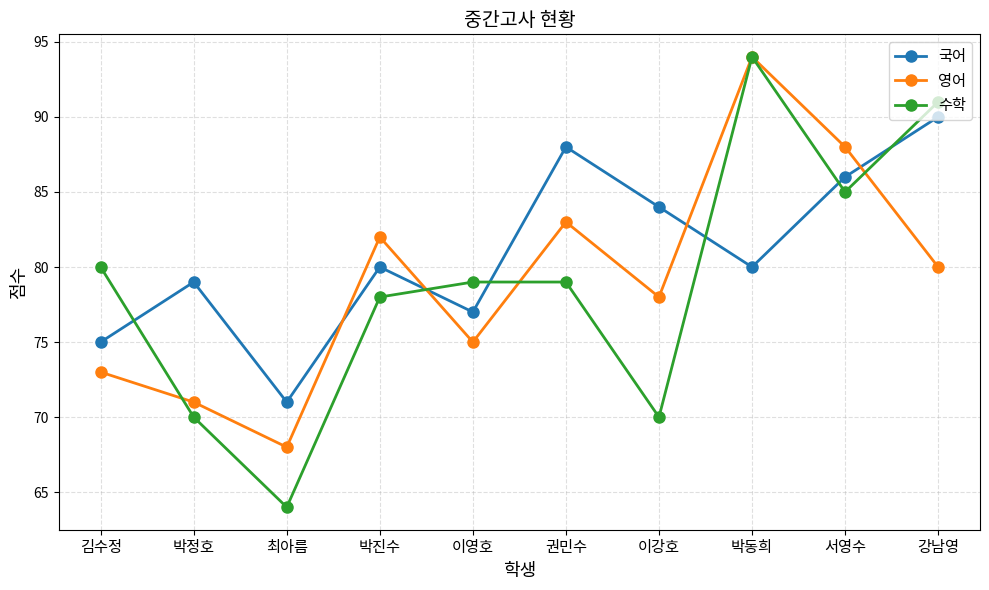

Does the chart display data point markers on the line(s)?

Yes